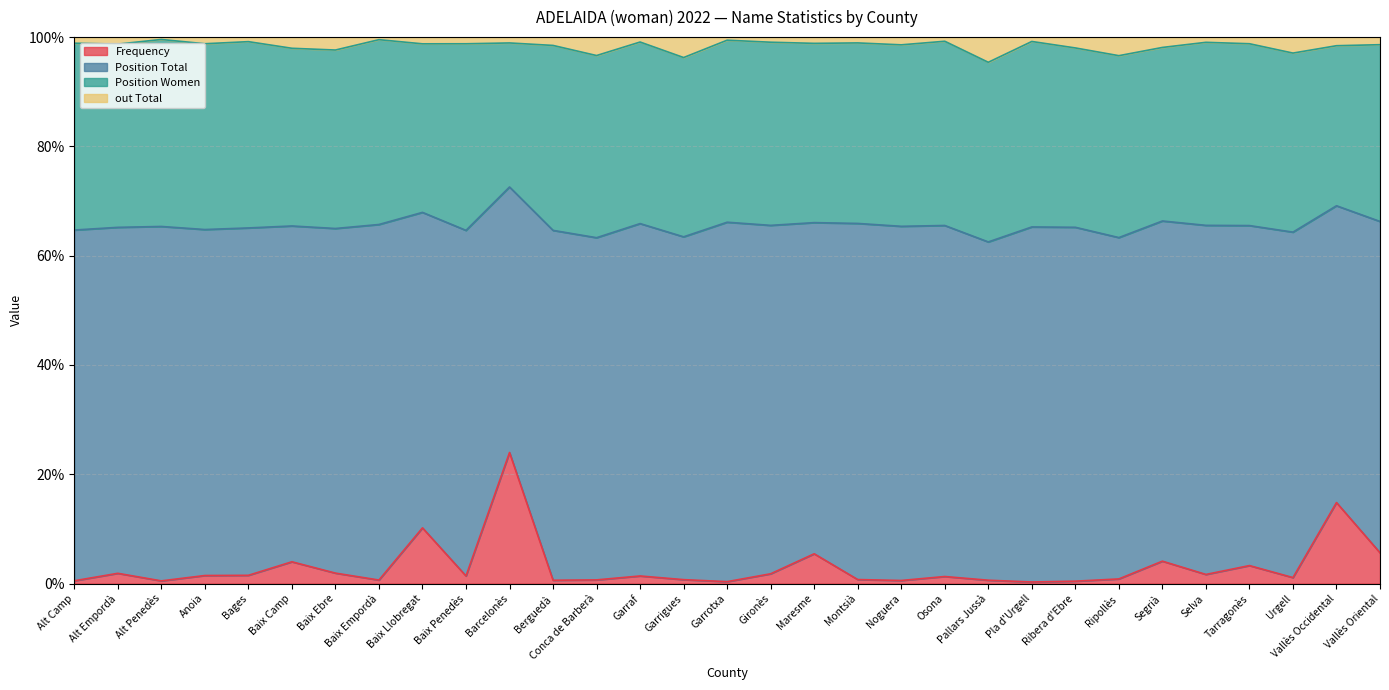

Which label corresponds to the smallest value in the chart?

Pla d'Urgell